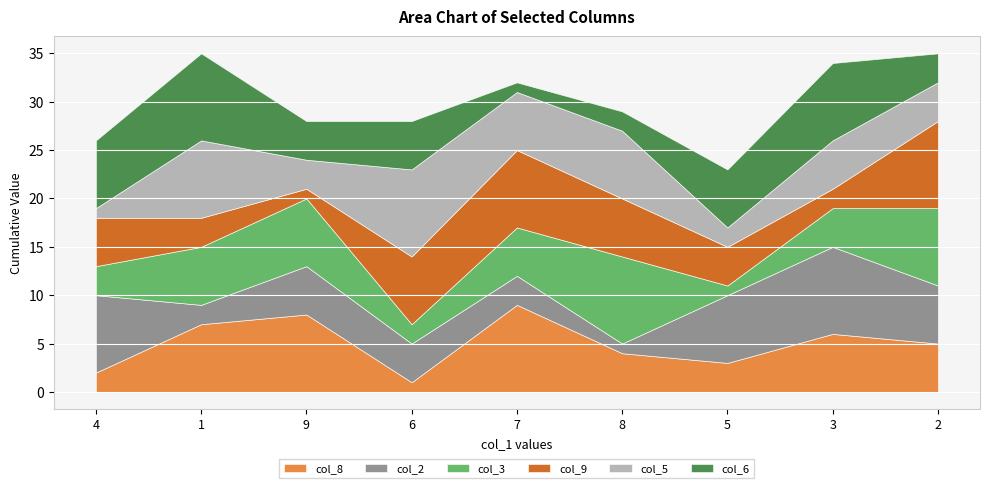

What is the label of the 1st point from the right?

2